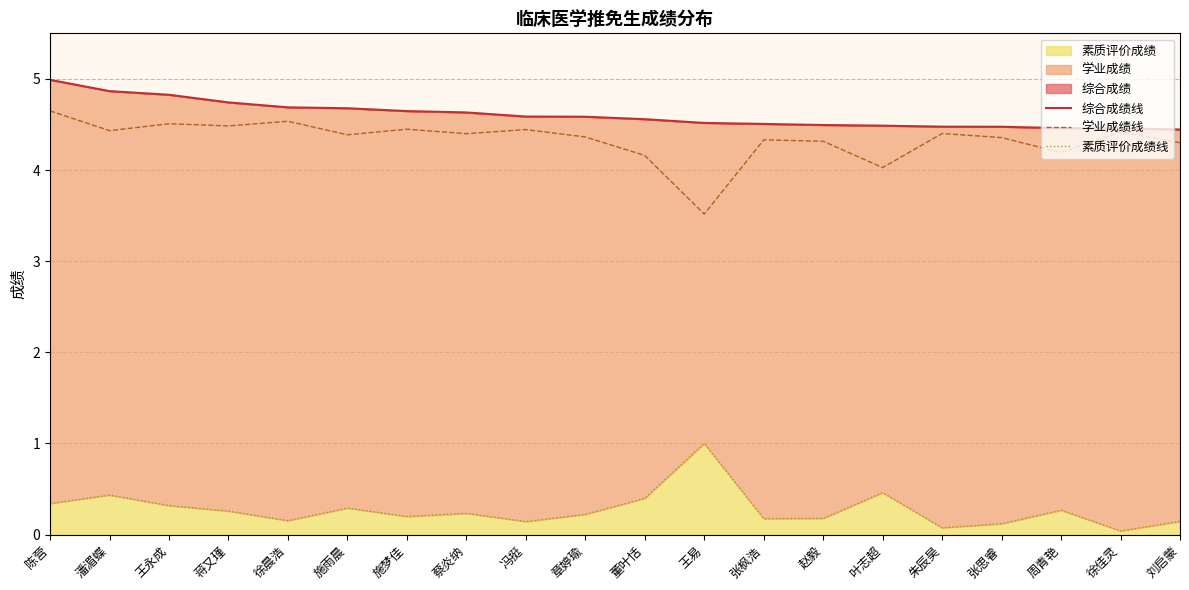

Is it true that 综合成绩线 equals 4.4 at 刘启蒙?

True